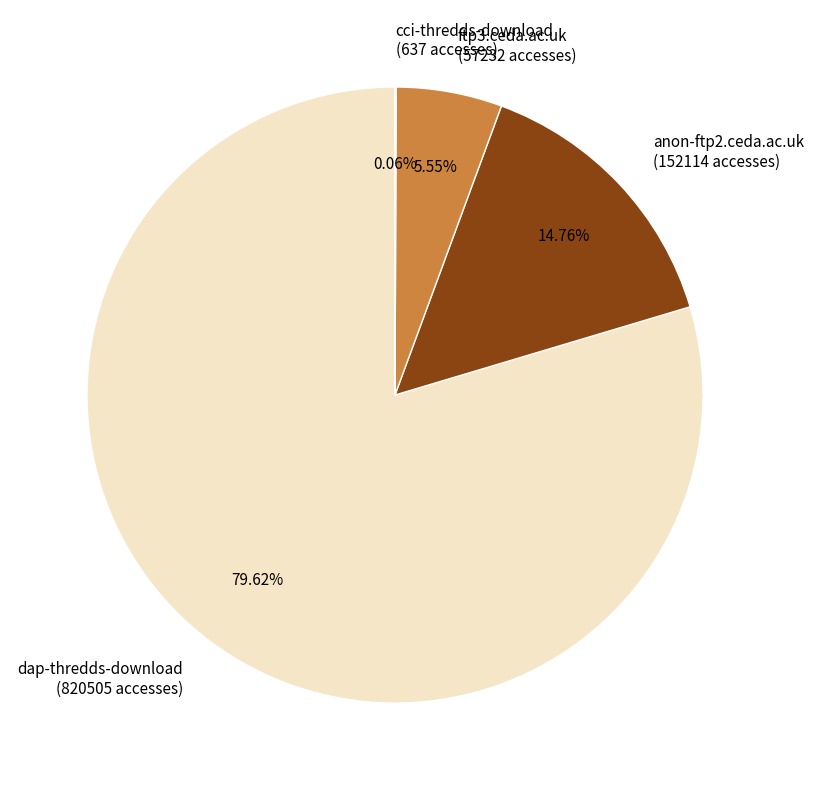

Is the sum of ftp3.ceda.ac.uk (57232 accesses) and dap-thredds-download (820505 accesses) greater than half?

Yes